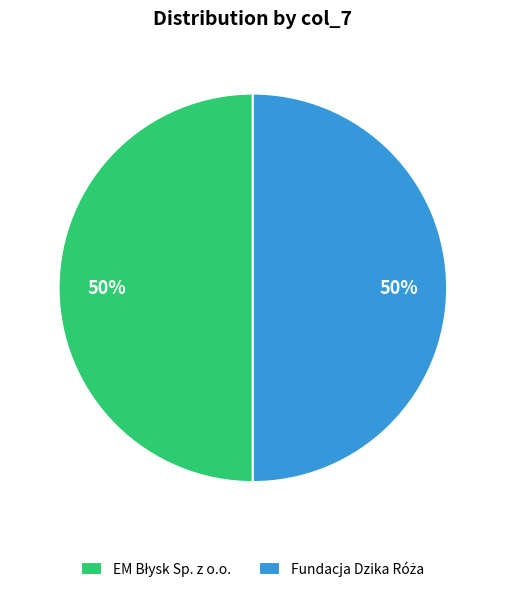

To the nearest percent, what is the average slice percentage?

50%